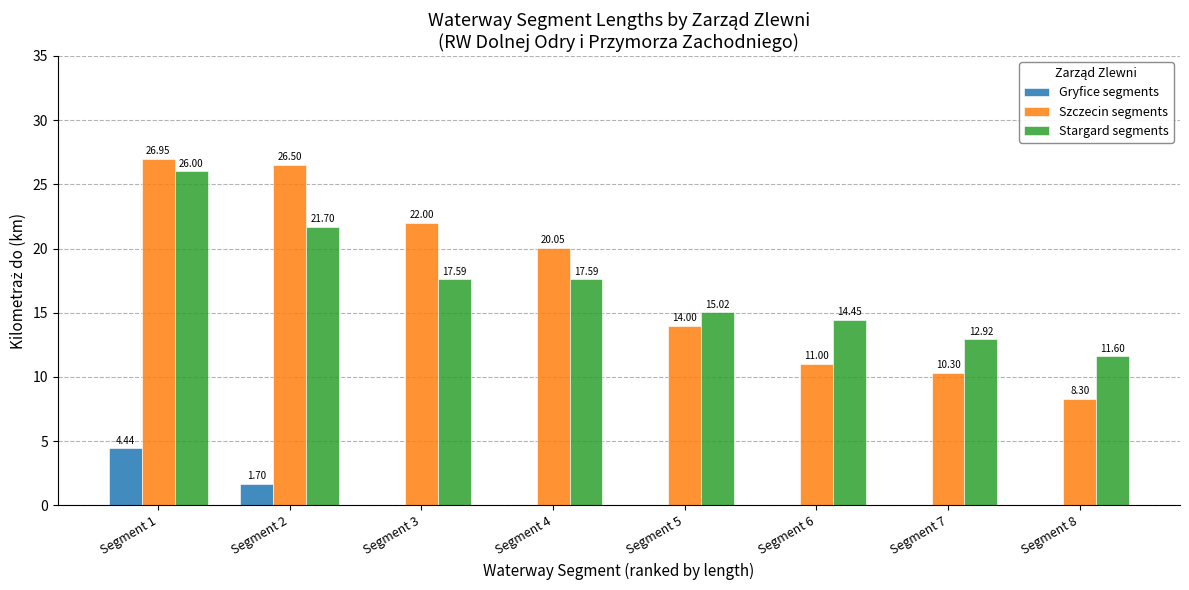

What is the sum of all Gryfice segments values?

6.1